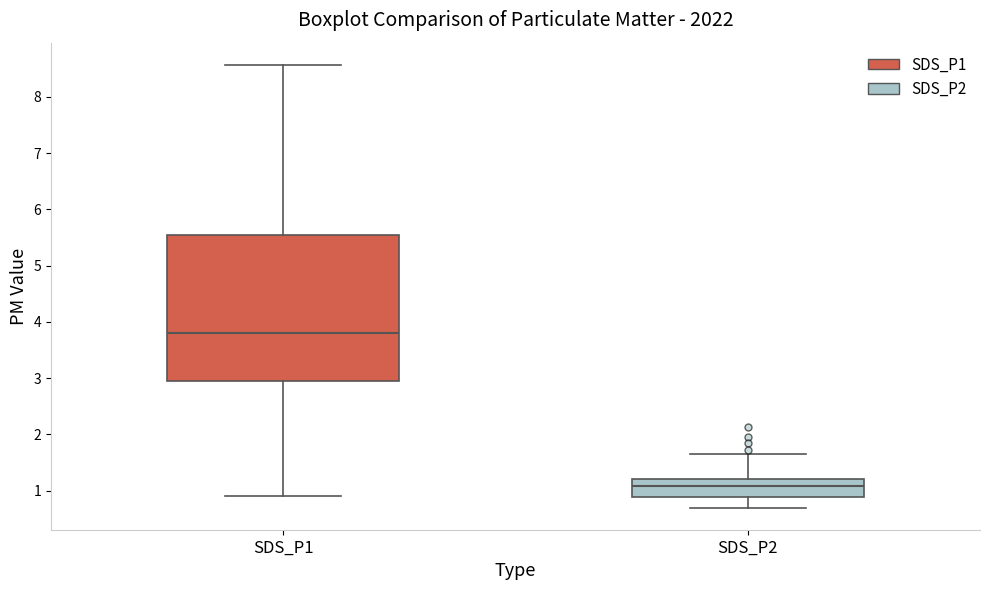

Where does the lower whisker of the box for SDS_P2 end on the y-axis? The values are not printed on the chart, so give them approximately, as read against the axis.

0.7